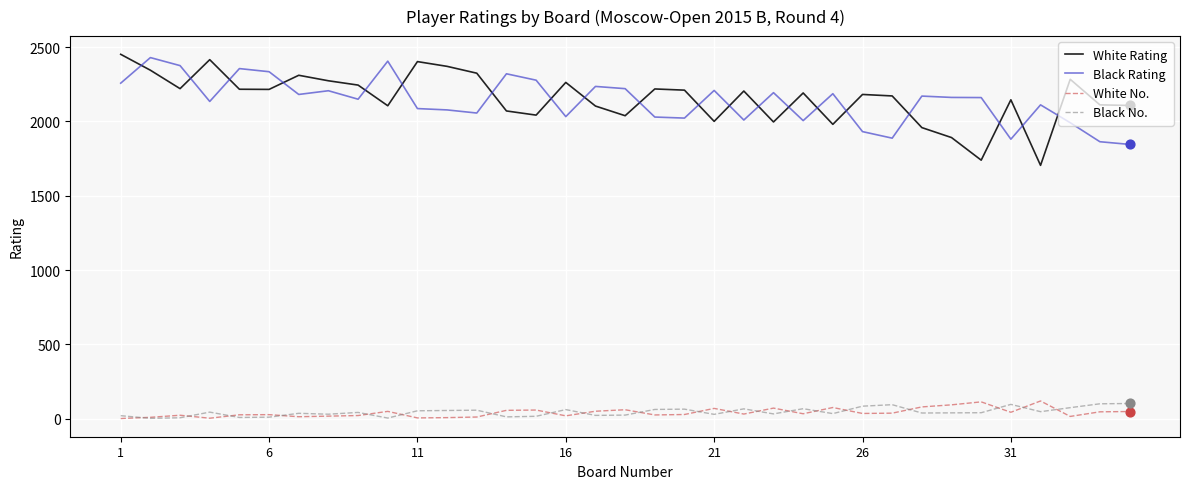

Which series has the largest range (max minus min)?

White Rating